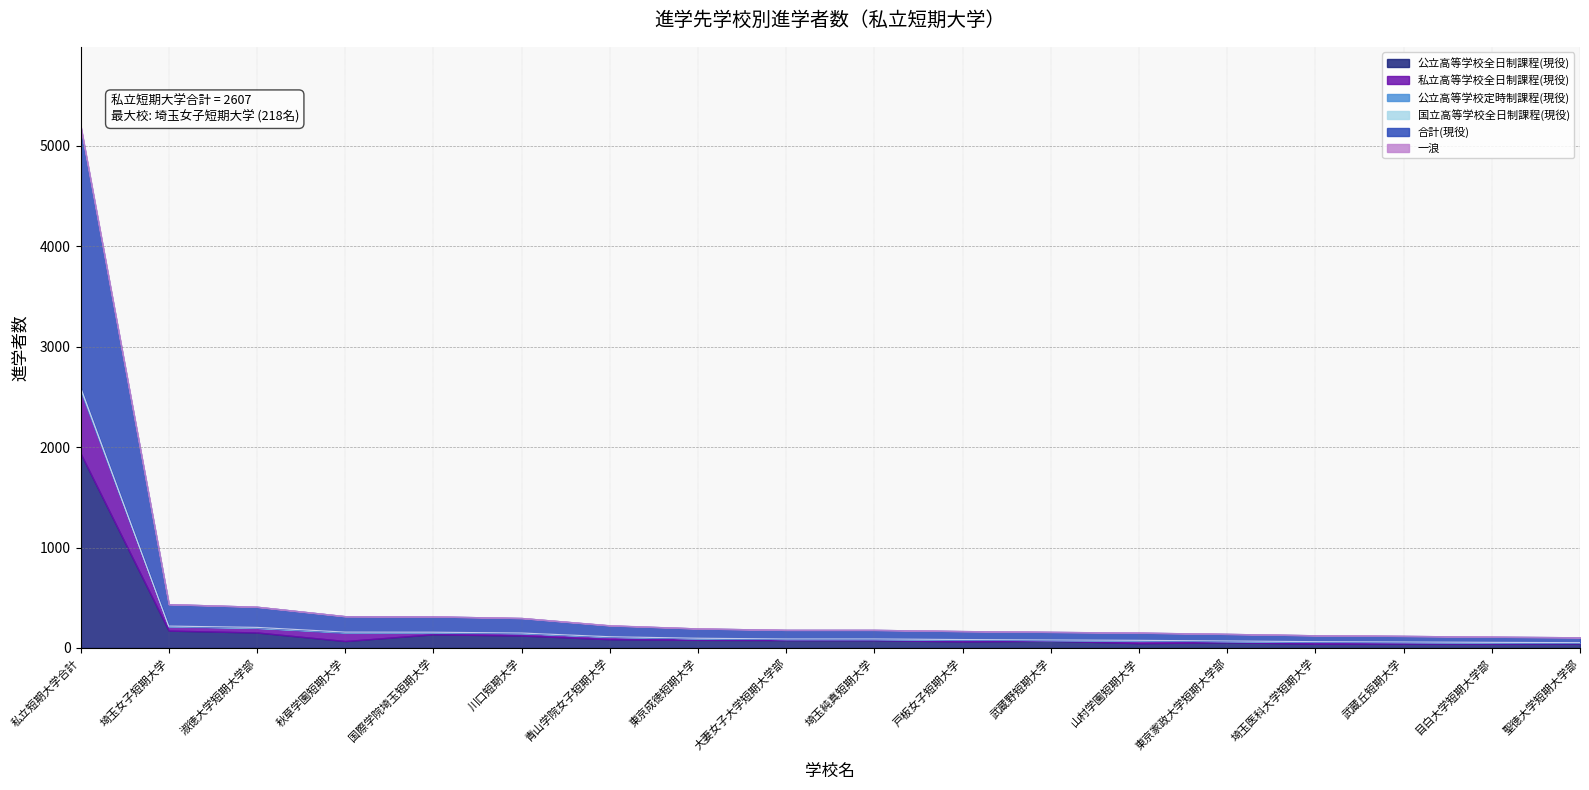

Reading left to right, what are all the values shown in this chart?

公立高等学校全日制課程(現役): 私立短期大学合計=1937	埼玉女子短期大学=173	淑徳大学短期大学部=154	秋草学園短期大学=69	国際学院埼玉短期大学=136	川口短期大学=124	青山学院女子短期大学=87	東京成徳短期大学=81	大妻女子大学短期大学部=79	埼玉純真短期大学=78	戸板女子短期大学=65	武蔵野短期大学=72	山村学園短期大学=48	東京家政大学短期大学部=57	埼玉医科大学短期大学=43	武蔵丘短期大学=44	目白大学短期大学部=43	聖徳大学短期大学部=45
私立高等学校全日制課程(現役): 私立短期大学合計=623	埼玉女子短期大学=41	淑徳大学短期大学部=47	秋草学園短期大学=82	国際学院埼玉短期大学=20	川口短期大学=23	青山学院女子短期大学=25	東京成徳短期大学=16	大妻女子大学短期大学部=11	埼玉純真短期大学=11	戸板女子短期大学=18	武蔵野短期大学=7	山村学園短期大学=27	東京家政大学短期大学部=12	埼玉医科大学短期大学=18	武蔵丘短期大学=16	目白大学短期大学部=12	聖徳大学短期大学部=8
公立高等学校定時制課程(現役): 私立短期大学合計=26	埼玉女子短期大学=4	淑徳大学短期大学部=0	秋草学園短期大学=7	国際学院埼玉短期大学=1	川口短期大学=2	青山学院女子短期大学=0	東京成徳短期大学=0	大妻女子大学短期大学部=0	埼玉純真短期大学=1	戸板女子短期大学=0	武蔵野短期大学=1	山村学園短期大学=0	東京家政大学短期大学部=0	埼玉医科大学短期大学=1	武蔵丘短期大学=0	目白大学短期大学部=1	聖徳大学短期大学部=0
国立高等学校全日制課程(現役): 私立短期大学合計=10	埼玉女子短期大学=0	淑徳大学短期大学部=4	秋草学園短期大学=0	国際学院埼玉短期大学=0	川口短期大学=0	青山学院女子短期大学=0	東京成徳短期大学=0	大妻女子大学短期大学部=0	埼玉純真短期大学=0	戸板女子短期大学=1	武蔵野短期大学=0	山村学園短期大学=1	東京家政大学短期大学部=1	埼玉医科大学短期大学=1	武蔵丘短期大学=0	目白大学短期大学部=0	聖徳大学短期大学部=0
合計(現役): 私立短期大学合計=2596	埼玉女子短期大学=218	淑徳大学短期大学部=205	秋草学園短期大学=158	国際学院埼玉短期大学=157	川口短期大学=149	青山学院女子短期大学=112	東京成徳短期大学=97	大妻女子大学短期大学部=90	埼玉純真短期大学=90	戸板女子短期大学=84	武蔵野短期大学=80	山村学園短期大学=76	東京家政大学短期大学部=70	埼玉医科大学短期大学=63	武蔵丘短期大学=60	目白大学短期大学部=56	聖徳大学短期大学部=53
一浪: 私立短期大学合計=11	埼玉女子短期大学=0	淑徳大学短期大学部=0	秋草学園短期大学=0	国際学院埼玉短期大学=0	川口短期大学=0	青山学院女子短期大学=2	東京成徳短期大学=0	大妻女子大学短期大学部=0	埼玉純真短期大学=0	戸板女子短期大学=0	武蔵野短期大学=0	山村学園短期大学=1	東京家政大学短期大学部=0	埼玉医科大学短期大学=0	武蔵丘短期大学=0	目白大学短期大学部=0	聖徳大学短期大学部=0